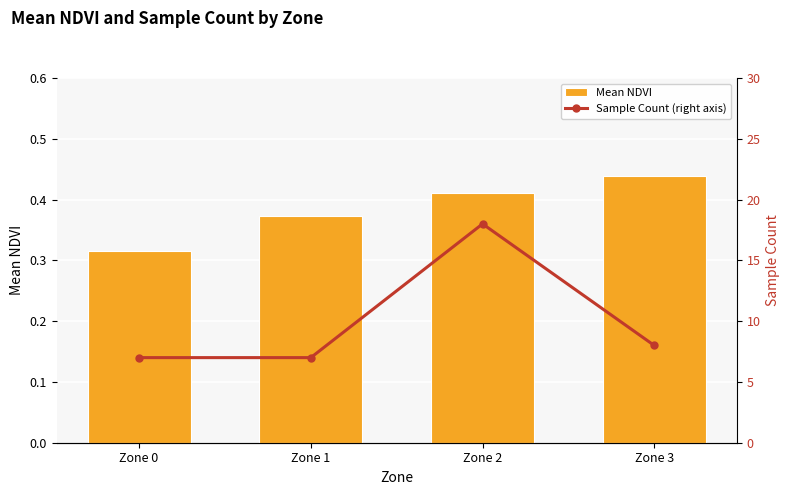

Which category has the lowest value in the Mean NDVI series?

Zone 0